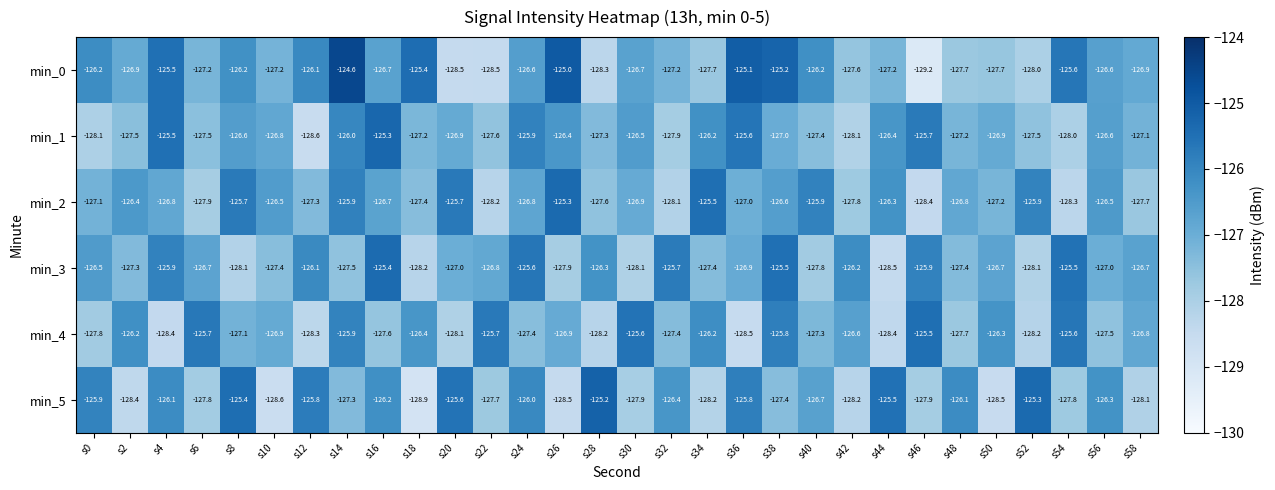

What is the sum of the min_4 values at s20 and s0?

-255.9